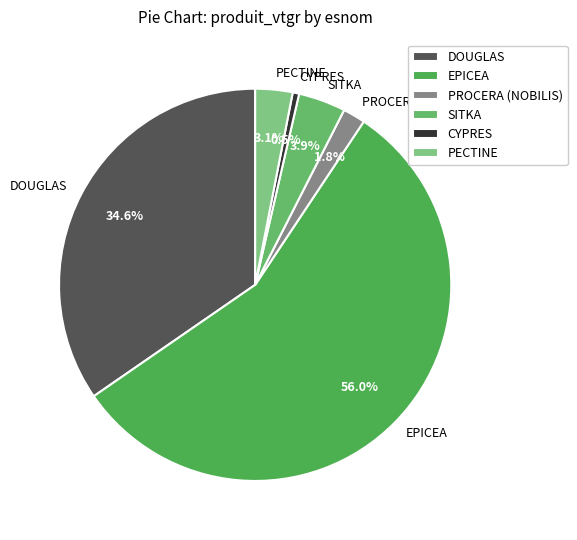

Is it true that SITKA is 4% of the pie?

True